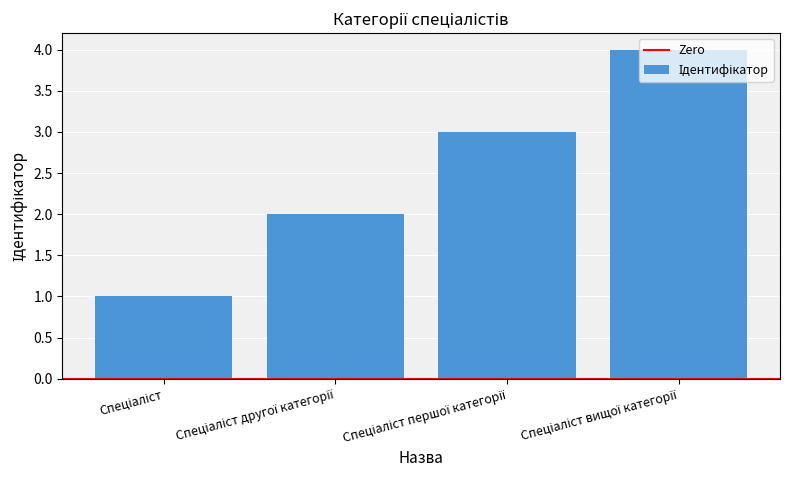

What is the sum of all values?

10